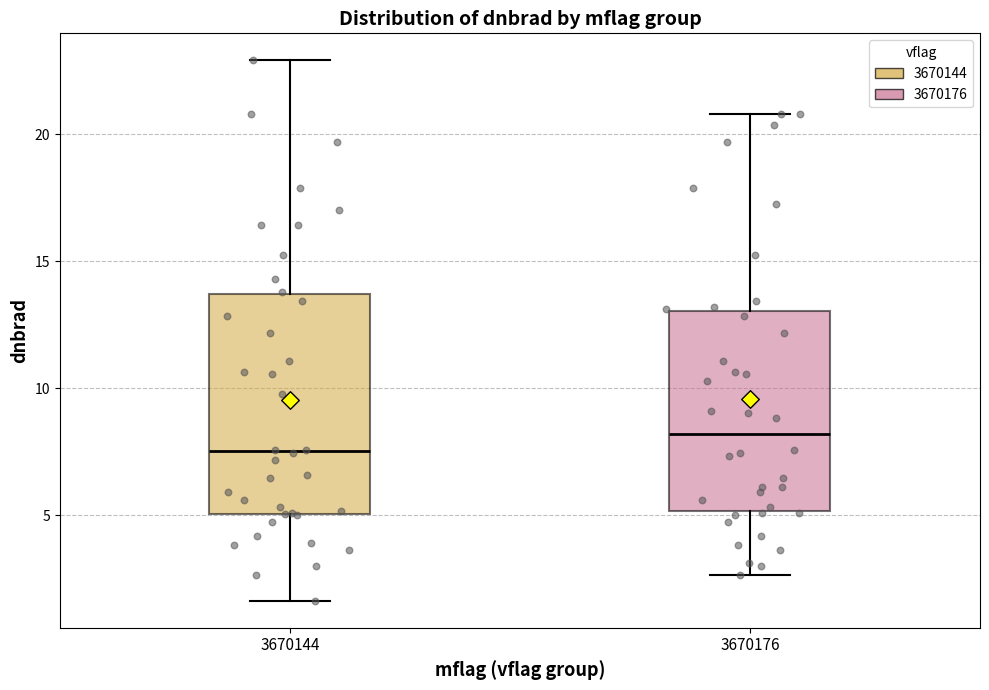

Reading left to right, read every box against the y-axis: the position of its median line, the range the box covers, and the ends of its whiskers. The values are not printed on the chart, so give them approximately, as read against the axis.

3670144: median 7.5, box 5.0 to 13.5, whiskers 1.5 to 23.0
3670176: median 8.0, box 5.0 to 13.0, whiskers 2.5 to 21.0